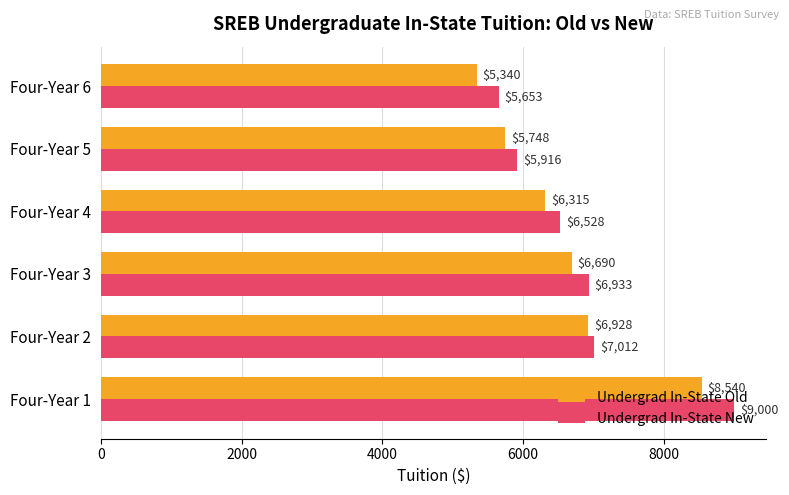

List the series in order of their peak value, lowest first.

Undergrad In-State Old, Undergrad In-State New